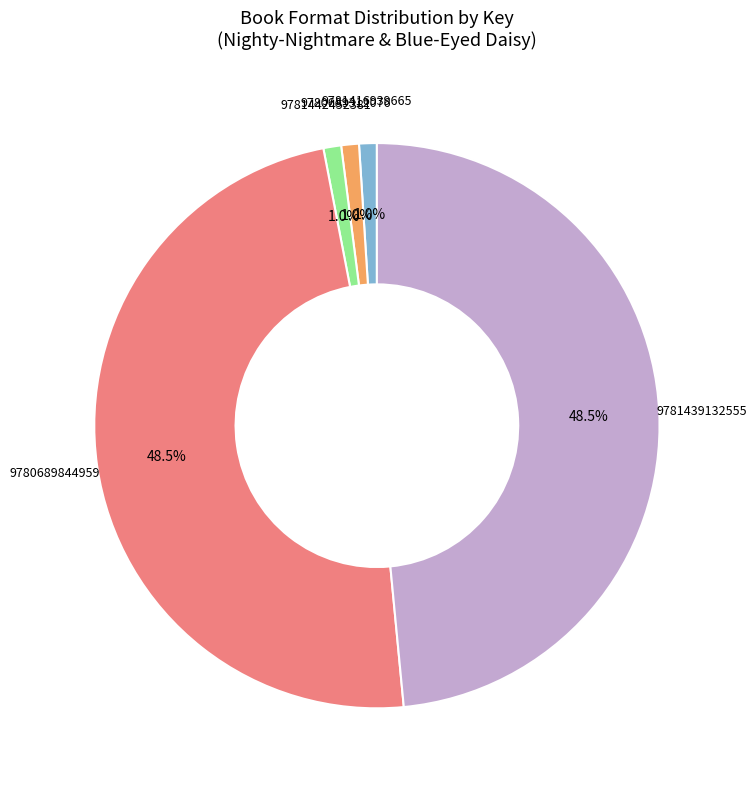

Does any single category account for the majority?

No